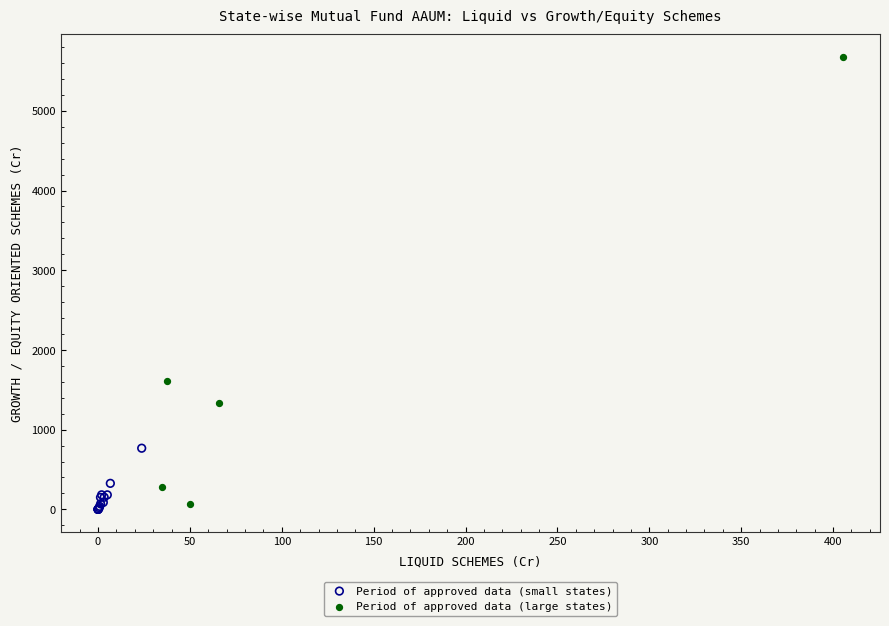

Which series has the widest spread of Y values?

Period of approved data (large states)